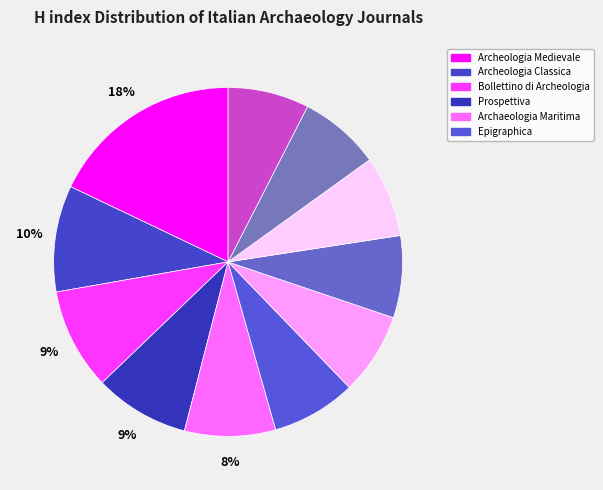

How many slices are in this pie chart?

11